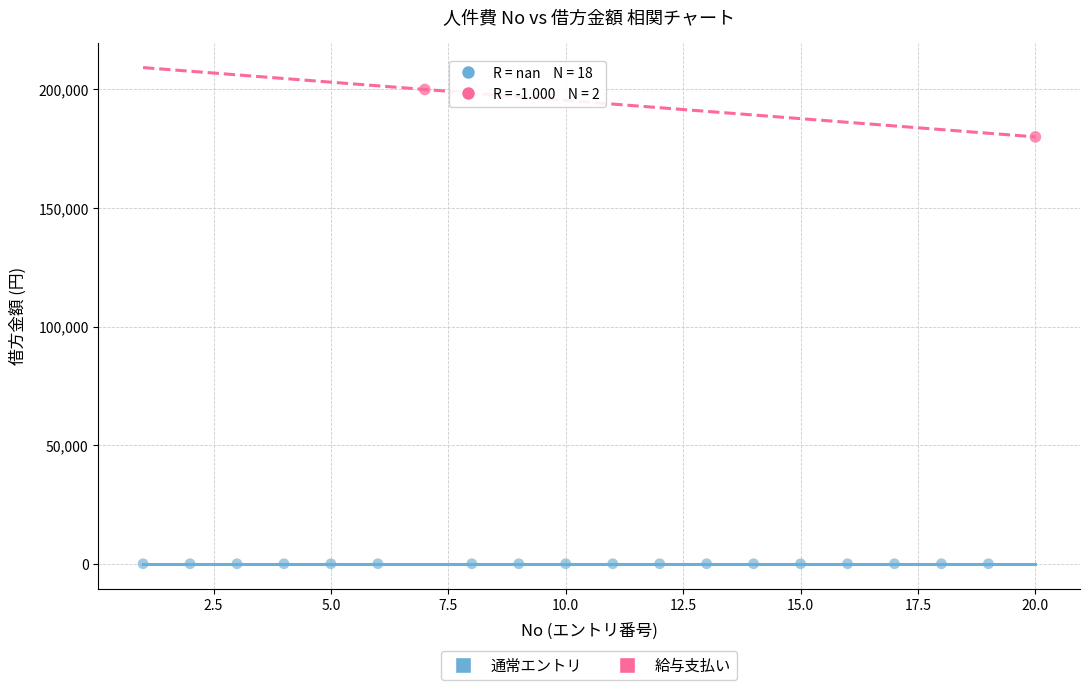

Which series reaches the maximum Y coordinate?

給与支払い